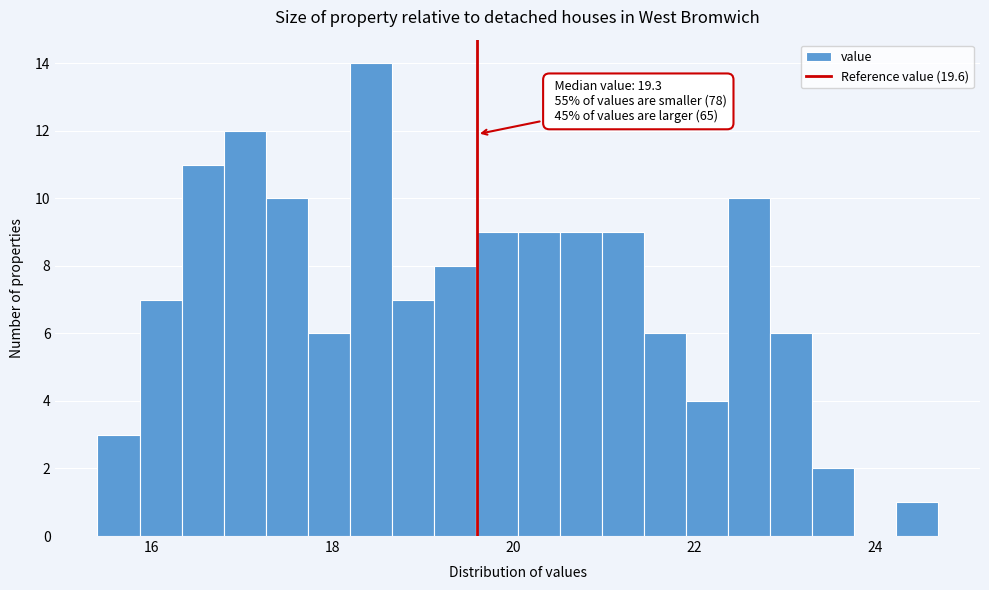

Read against the x-axis, roughly where is the centre of the tallest bar?

18.4